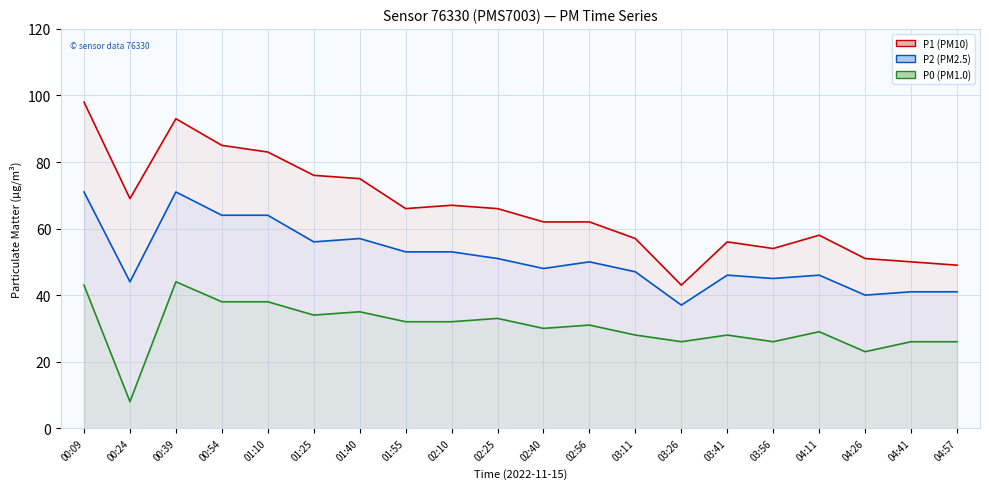

True or false: P0 and P2 intersect in this chart.

False